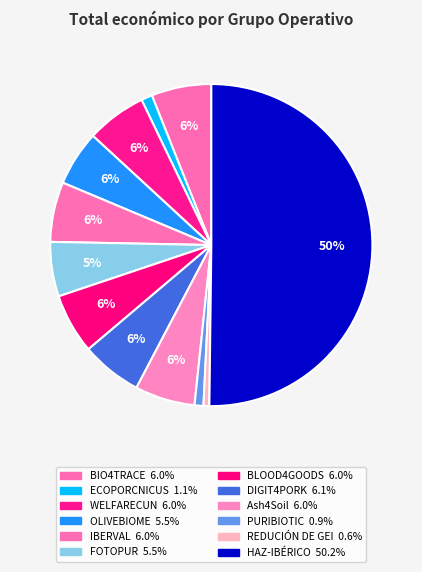

What is the smallest slice in the pie chart?

REDUCIÓN DE GEI